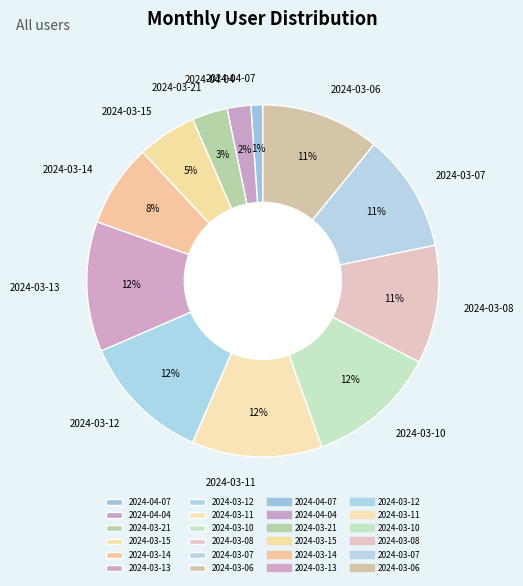

Which has a higher value, 2024-03-21 or 2024-03-12?

2024-03-12